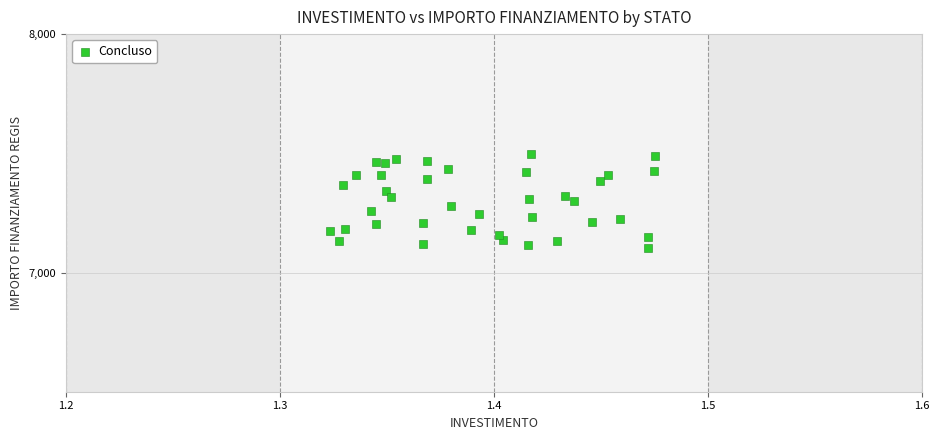

What is the range of Y values (max minus min)?

392.5